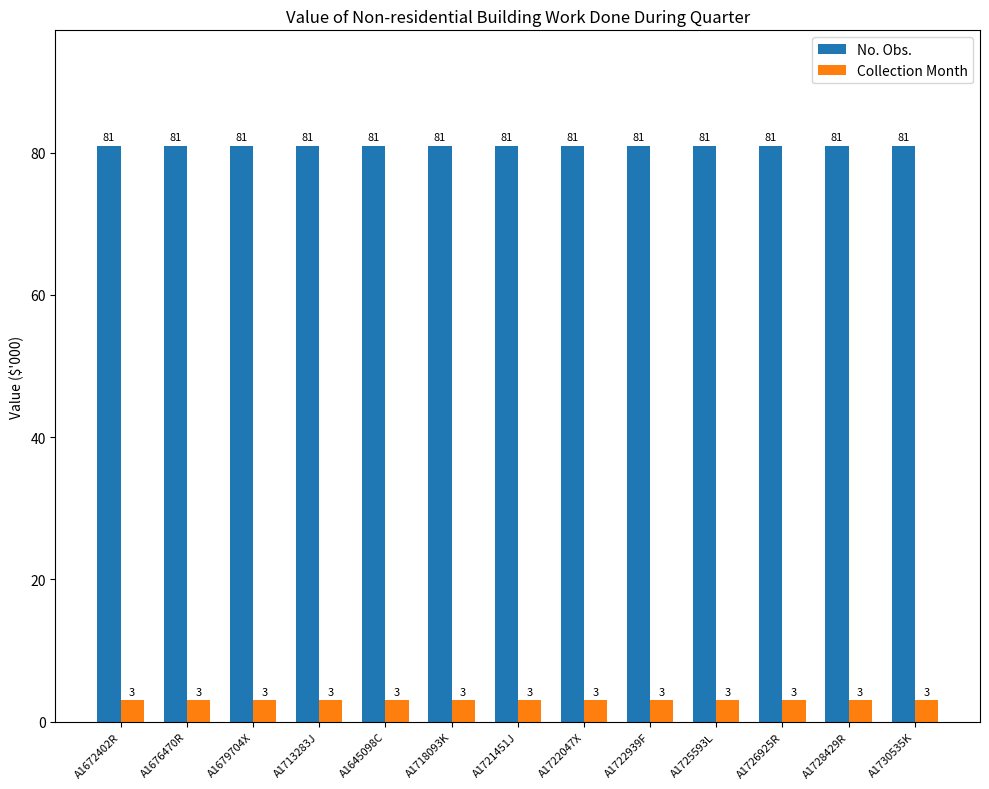

List the series in order of their overall mean, highest first.

No. Obs., Collection Month